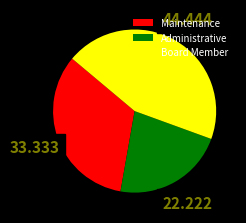

Is the sum of Administrative and Maintenance greater than half?

Yes